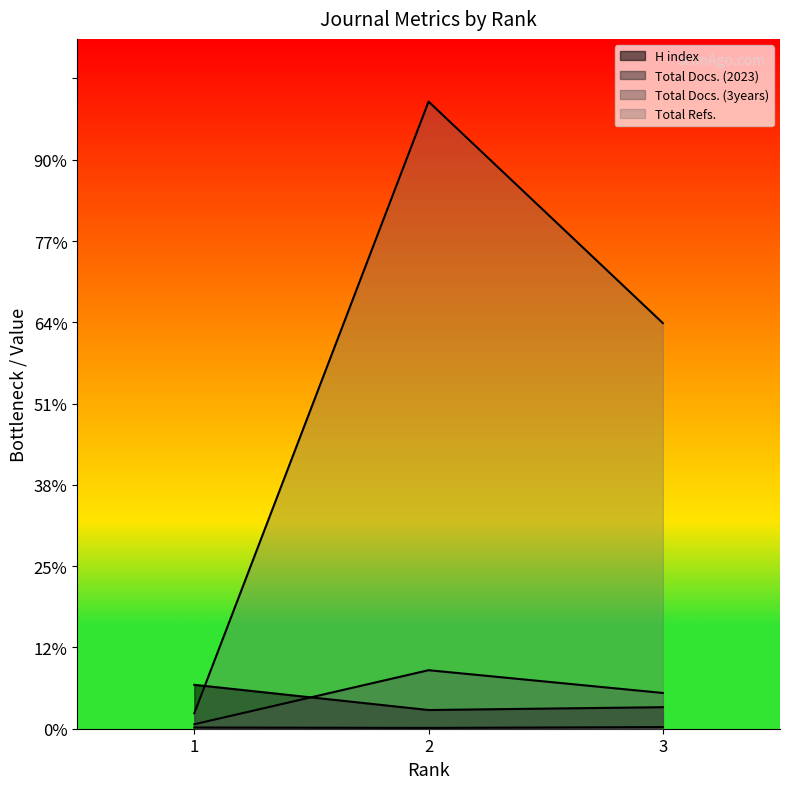

How many values in the H index series exceed 53?

1